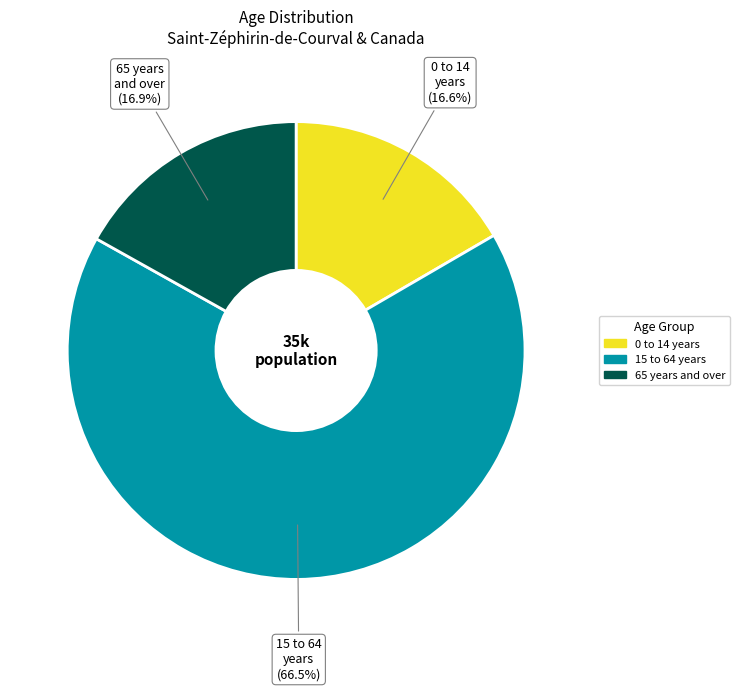

To the nearest percent, what is the average slice percentage?

33%